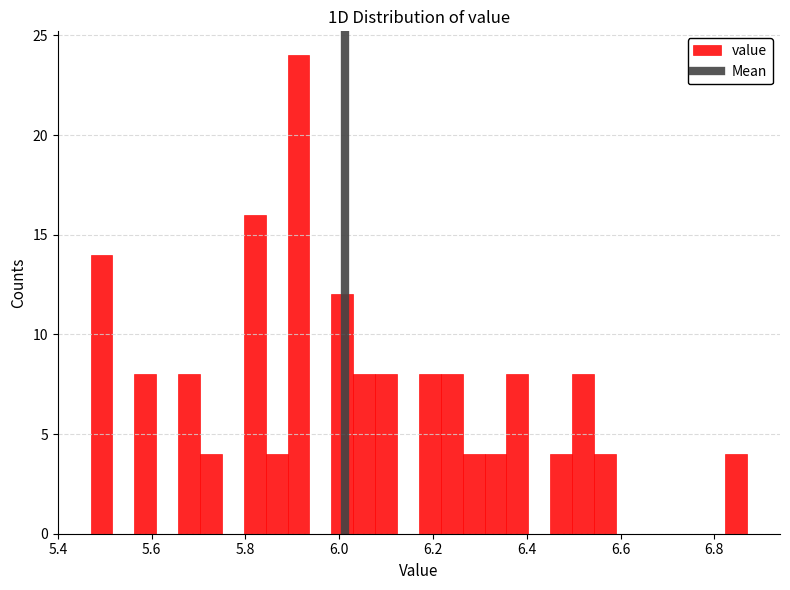

Around what value on the x-axis is the tallest bar? Give the approximate position of its centre, as read against the axis.

5.92